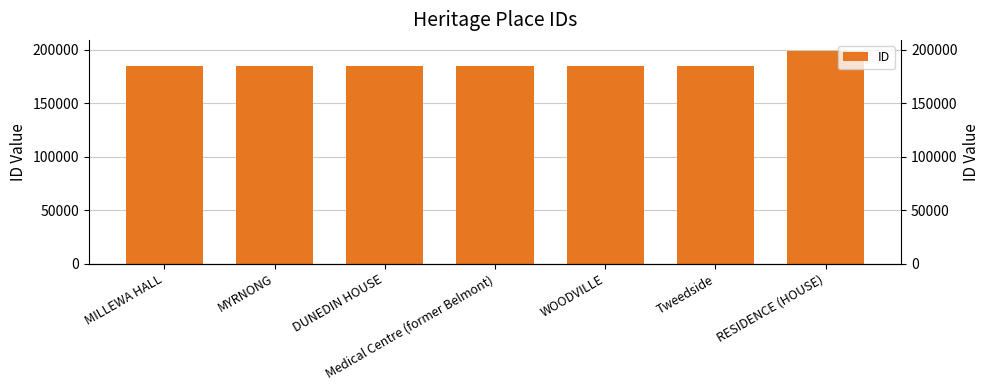

Are the bars horizontal?

No